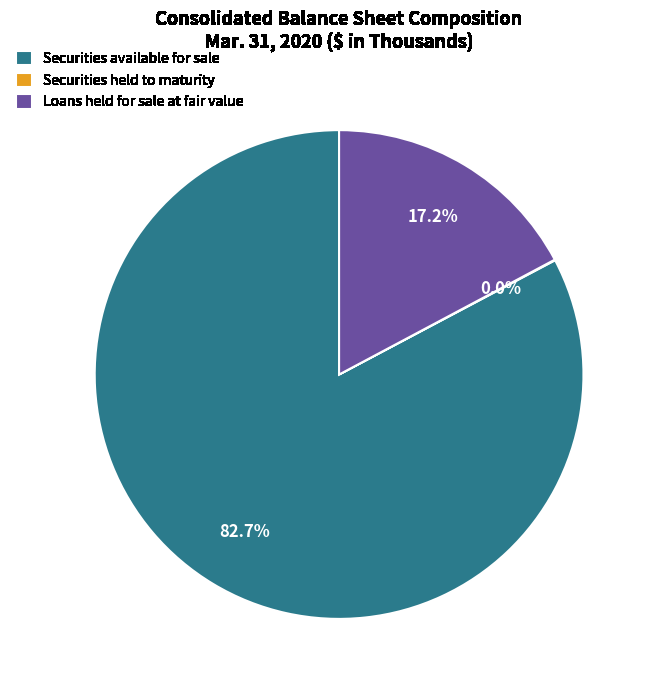

Which category has the biggest portion of the pie?

Securities available for sale